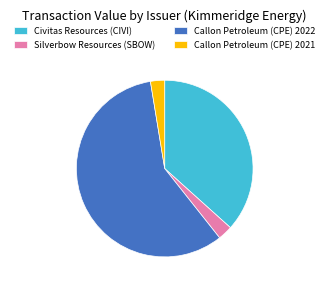

Which slice is the largest?

Callon Petroleum (CPE) 2022